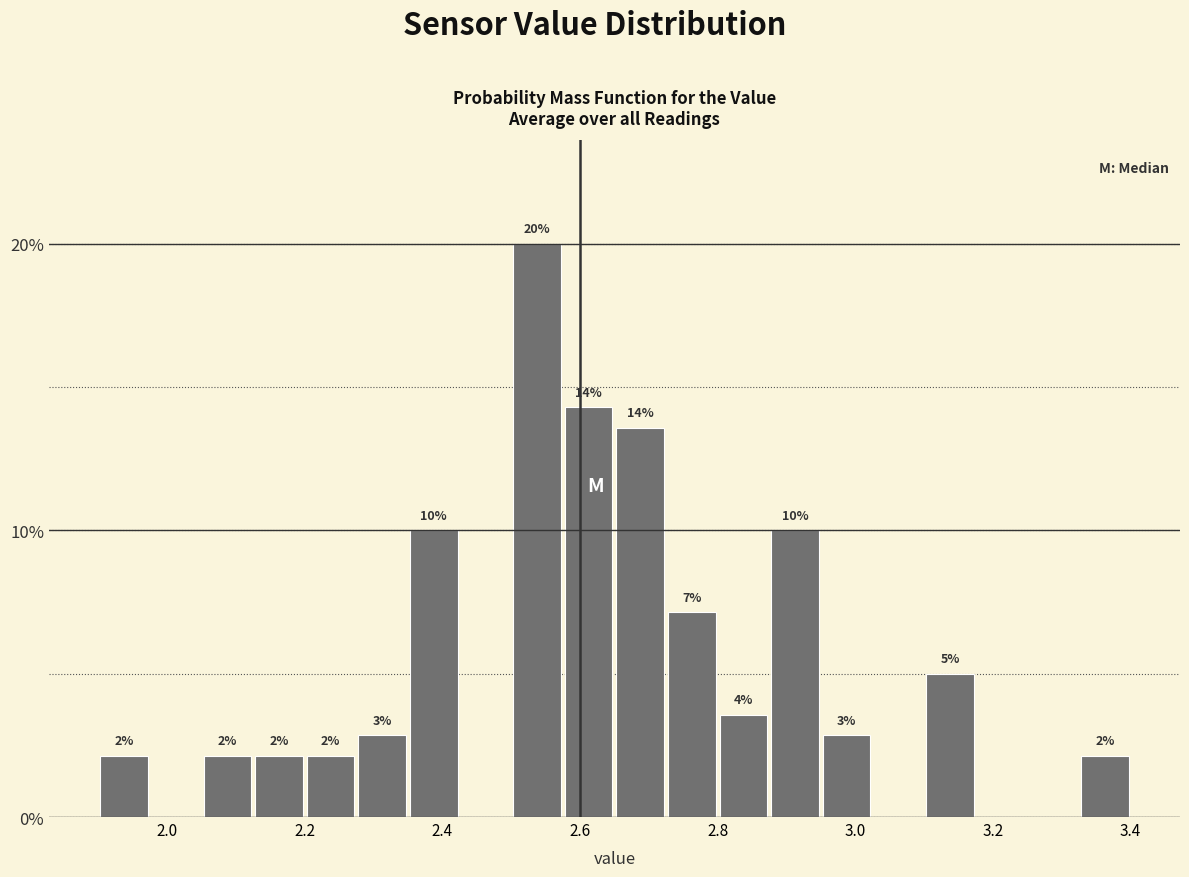

Around what value on the x-axis is the tallest bar? Give the approximate position of its centre, as read against the axis.

2.54